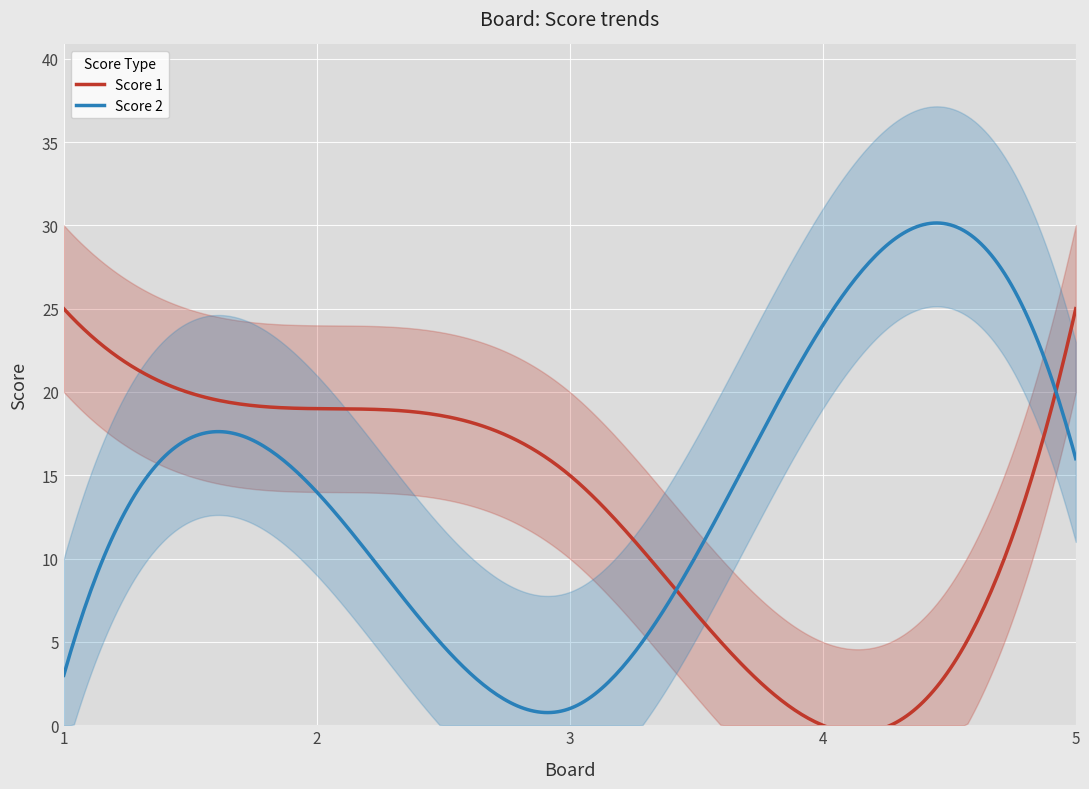

True or false: Score 2 has more than 1 interior local peaks.

True